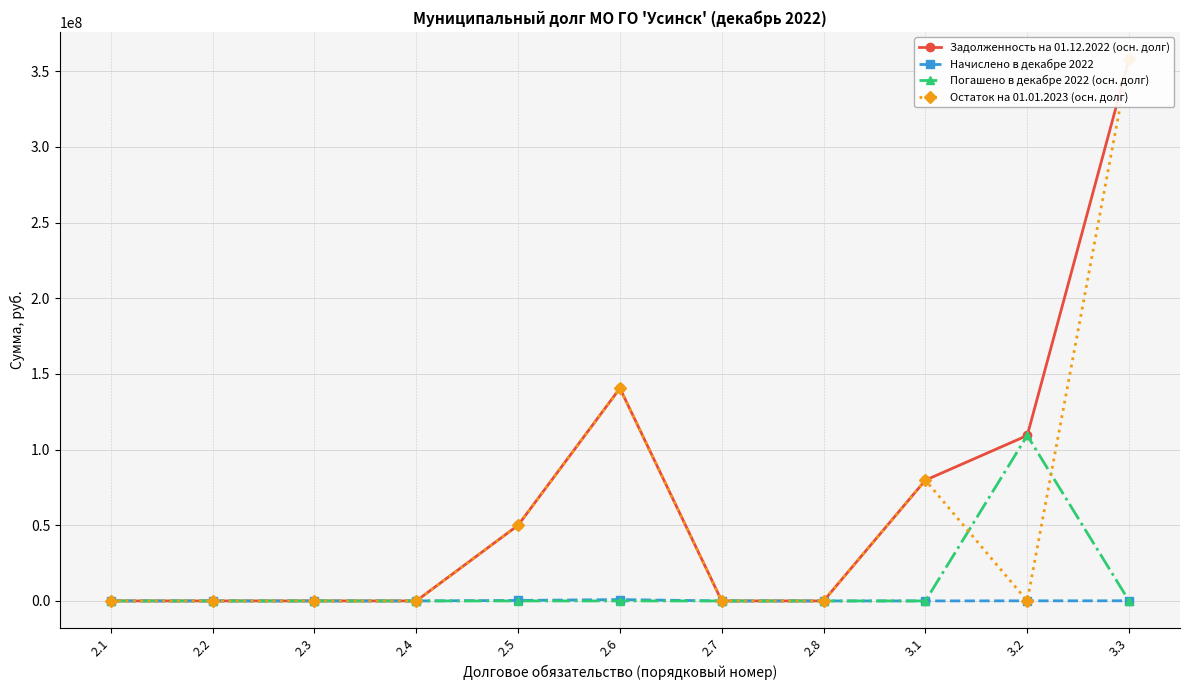

How many data points in Погашено в декабре 2022 (осн. долг) are above 0?

1